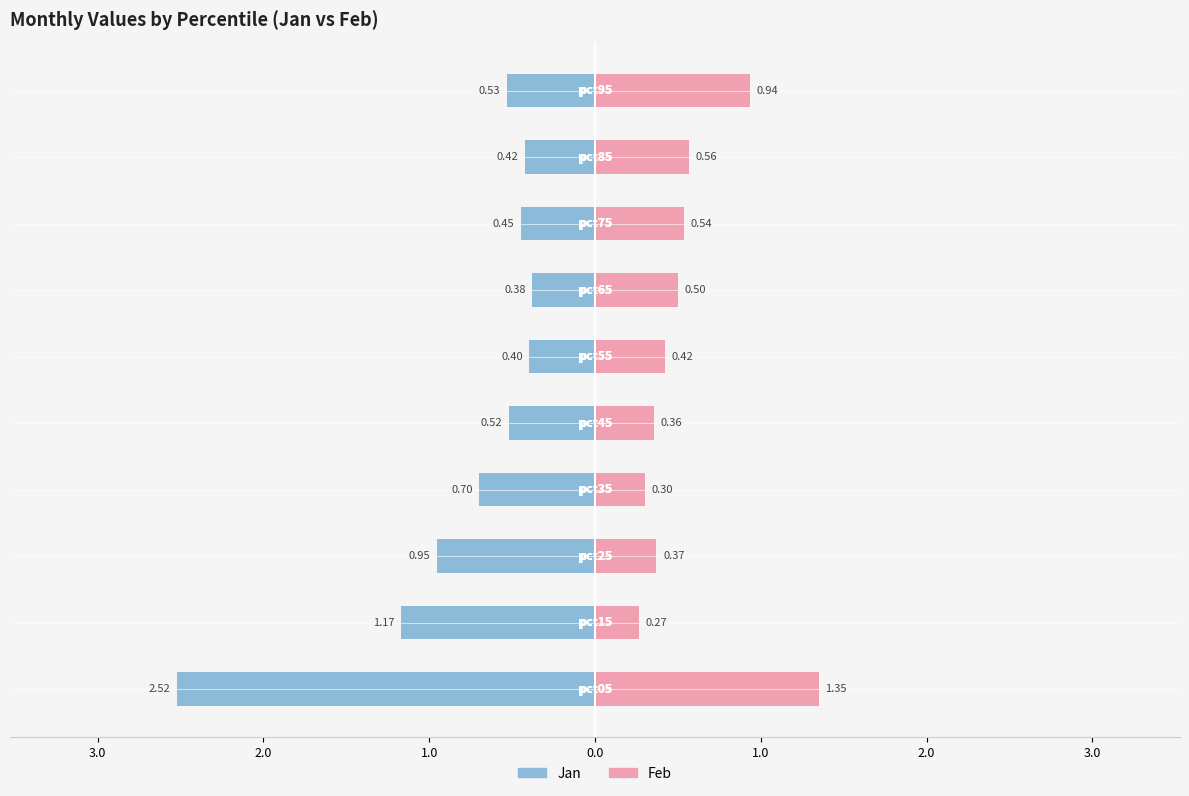

At 2.0, list the series in order from smallest to largest.

Jan, Feb